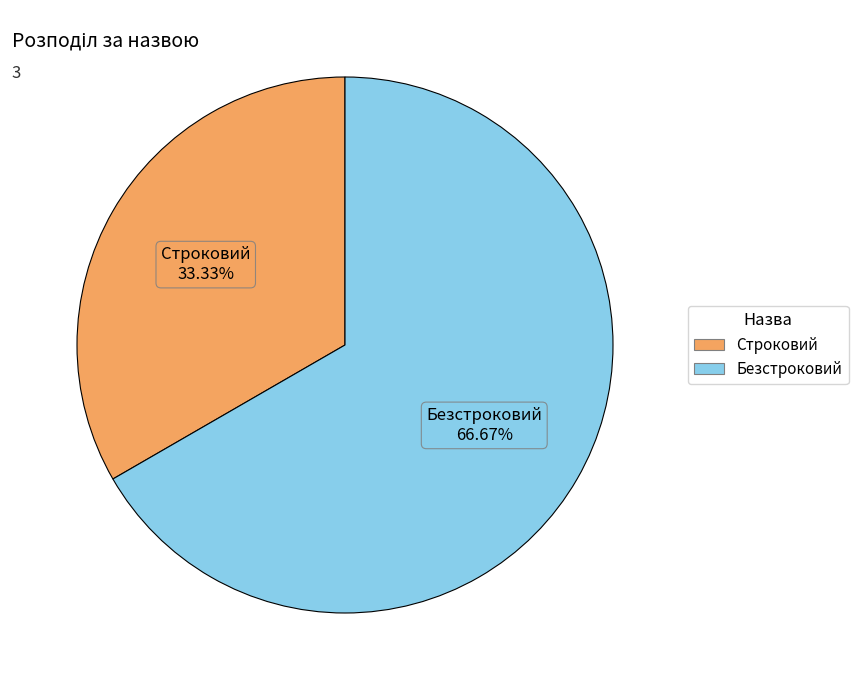

The Строковий slice represents 40% of the pie. True or false?

False